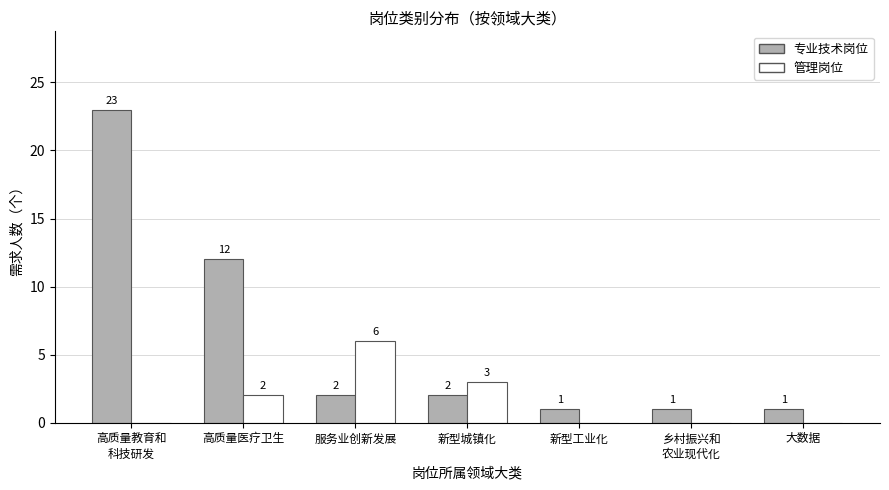

True or false: 管理岗位 has a value of 2 at 高质量医疗卫生.

True